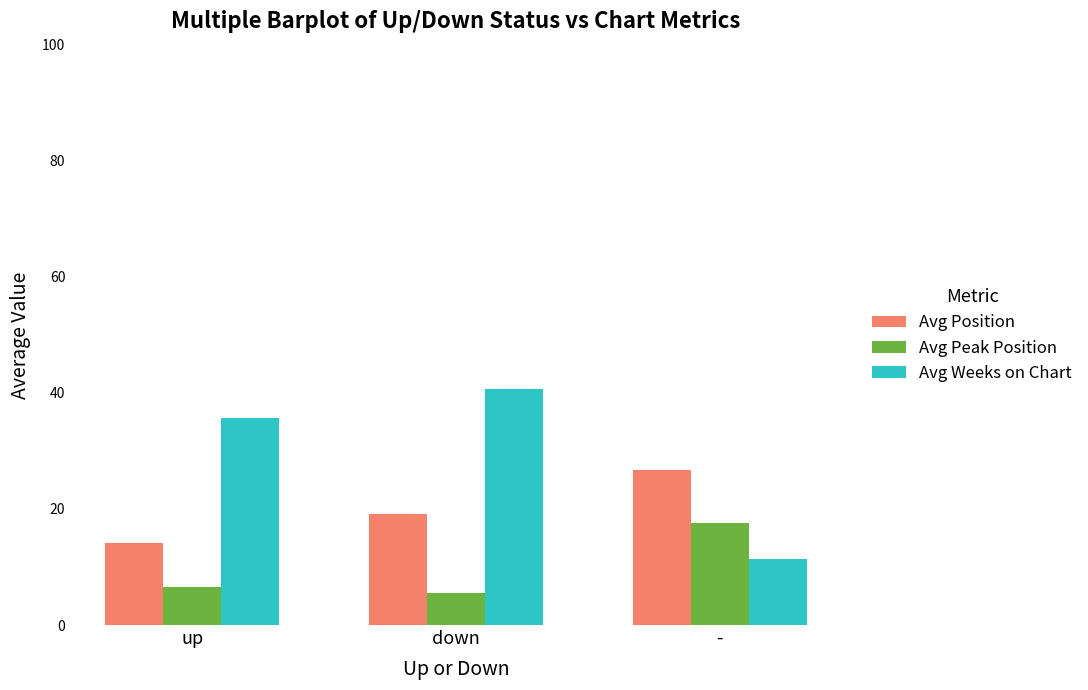

Does the chart contain stacked bars?

No